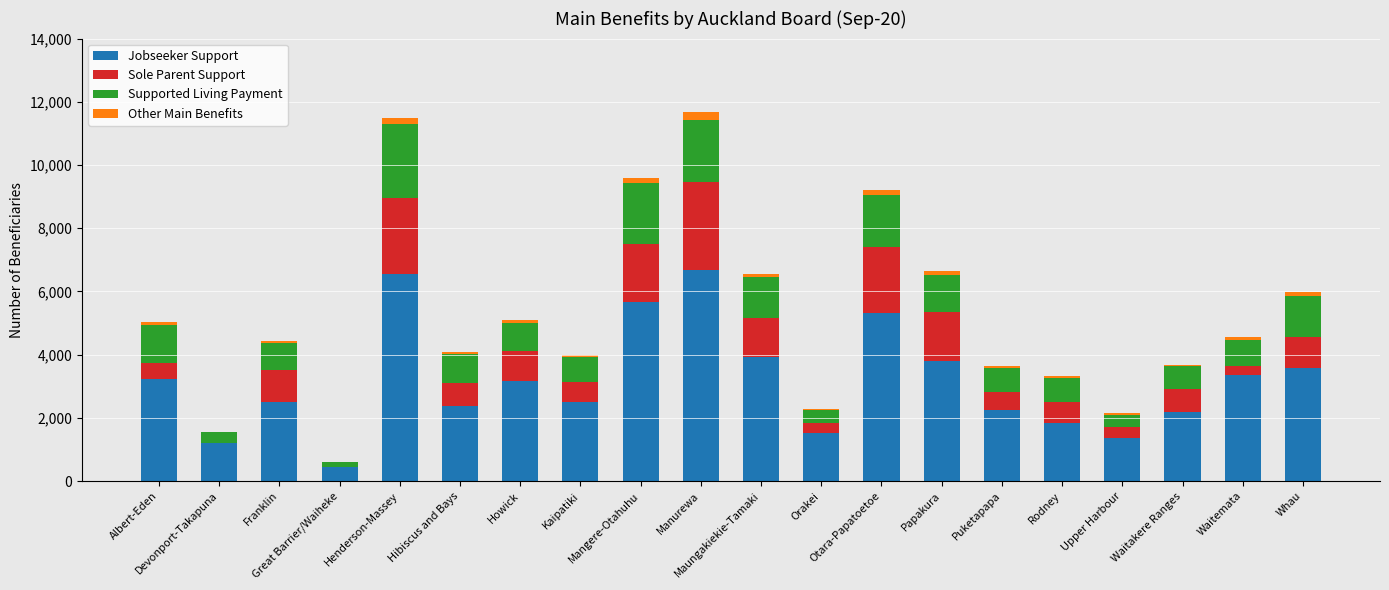

What is the highest value of the Jobseeker Support series?

6677